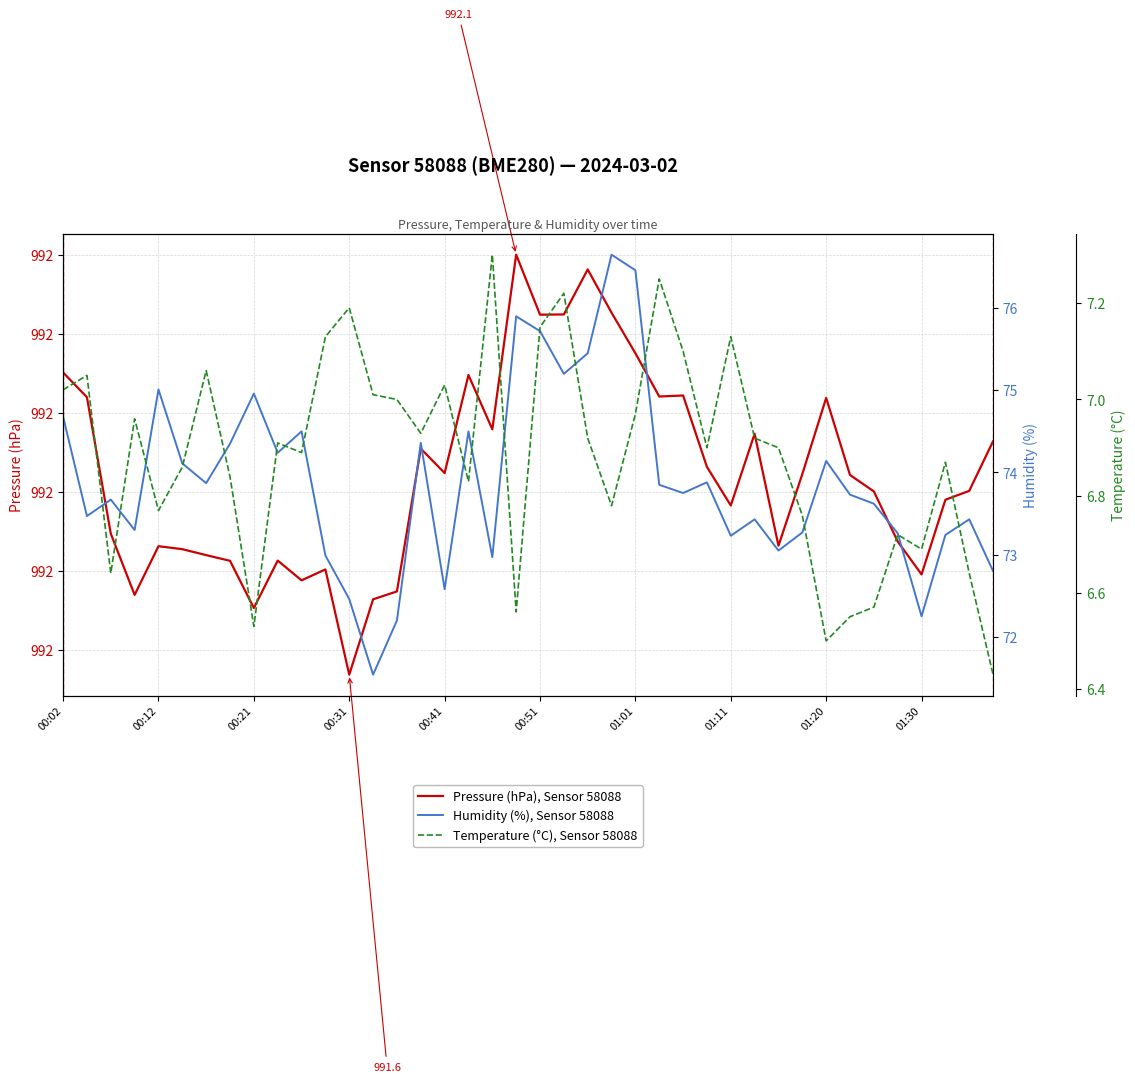

Rank the categories by Temperature (°C), Sensor 58088 value from highest to lowest.

18, 25, 21, 12, 20, 11, 28, 26, 01:01, 00:12, 16, 00:02, 13, 14, 24, 00:31, 15, 22, 29, 01:30, 27, 30, 10, 37, 00:51, 01:11, 17, 23, 00:41, 31, 35, 36, 00:21, 38, 34, 19, 33, 01:20, 32, 39